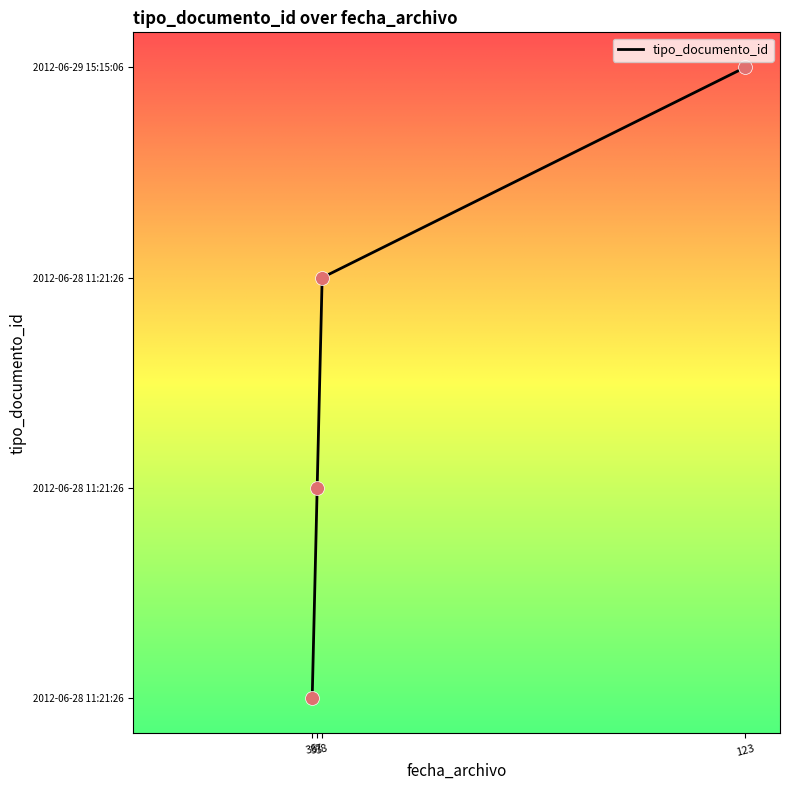

Is this an area chart (filled region under the line)?

No